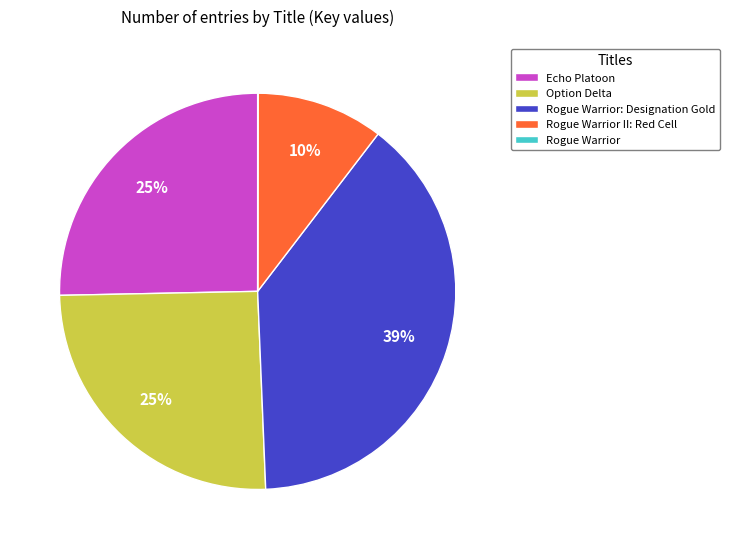

Does any single category account for the majority?

No